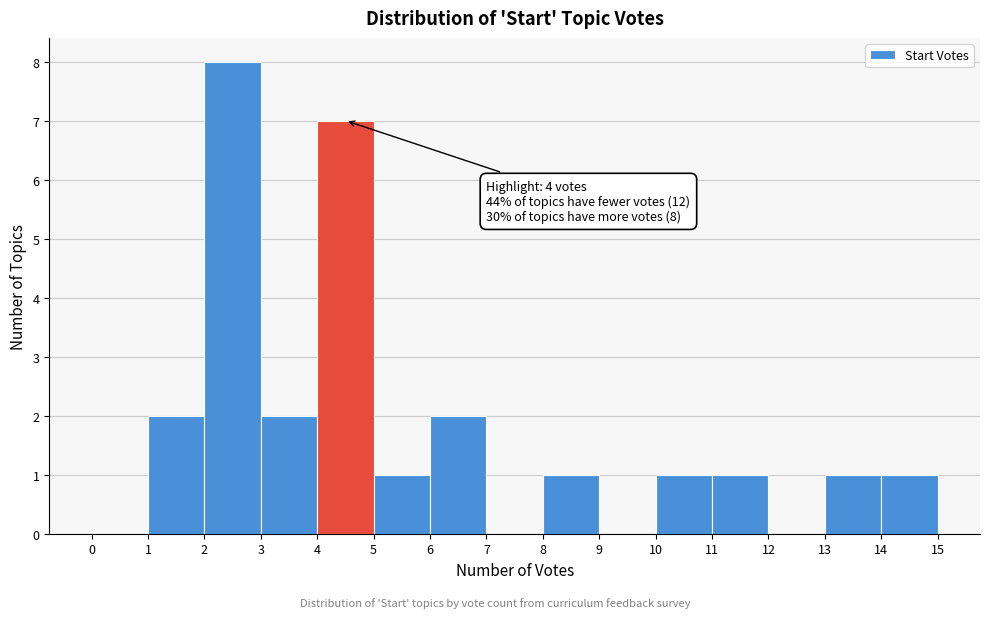

Over which range of the x-axis is the bar tallest?

2 to 3